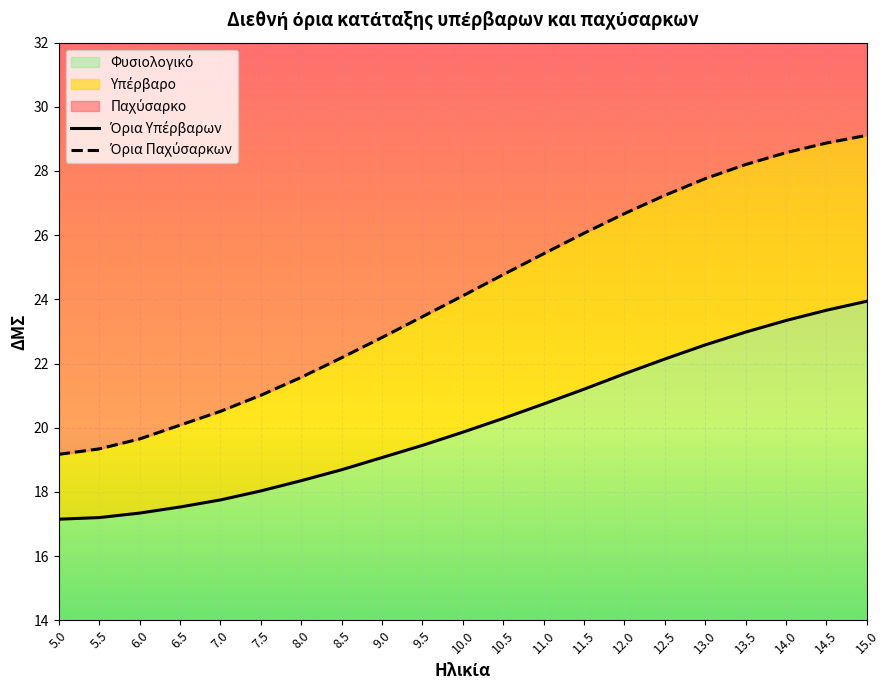

List the series in order of their overall mean, highest first.

Όρια Παχύσαρκων, Όρια Υπέρβαρων